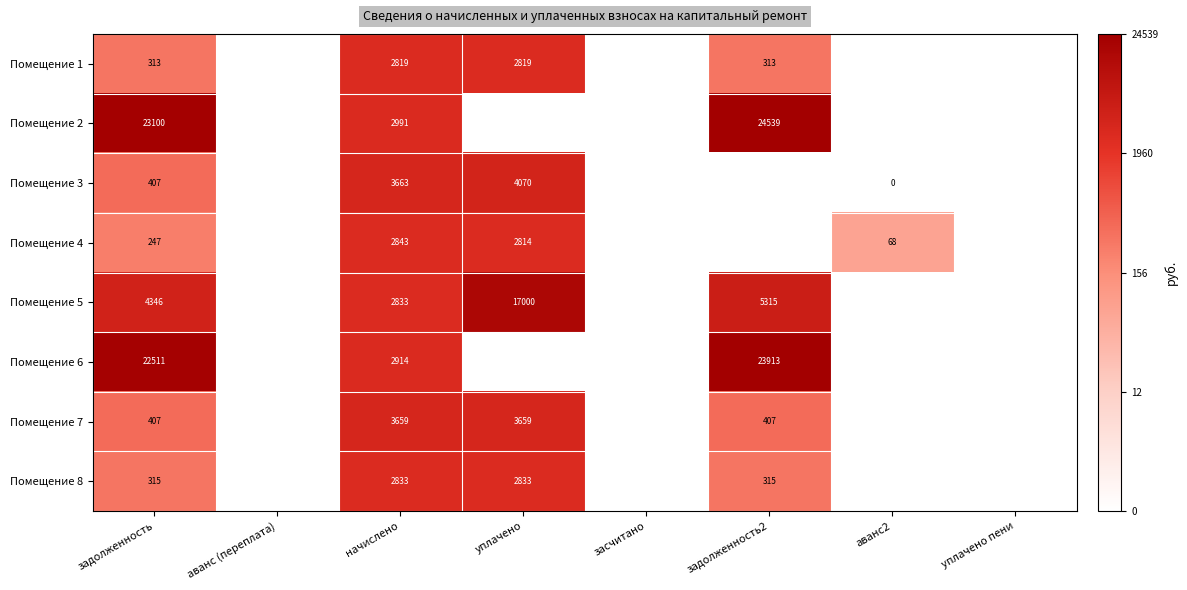

Is it true that Помещение 3 equals 12.0 at уплачено?

False